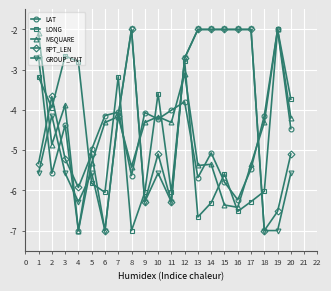

What are all the series names shown in the legend?

LAT, LONG, MSQUARE, RPT_LEN, GROUP_CNT